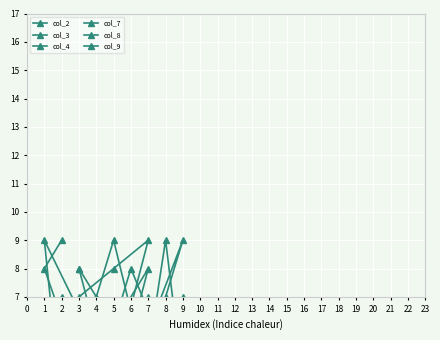

Where do col_2 and col_4 first cross each other?

1 and 5